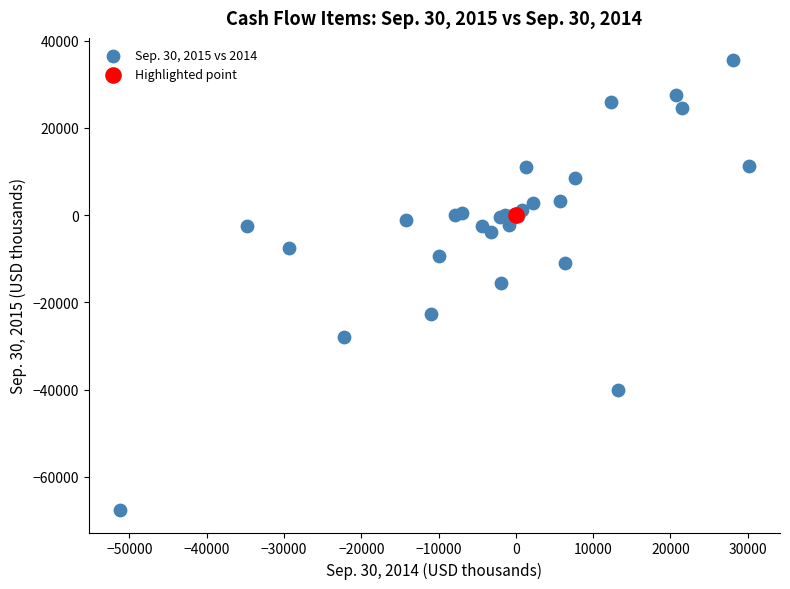

What are all the series names shown in the legend?

Sep. 30, 2015 vs 2014, Highlighted point